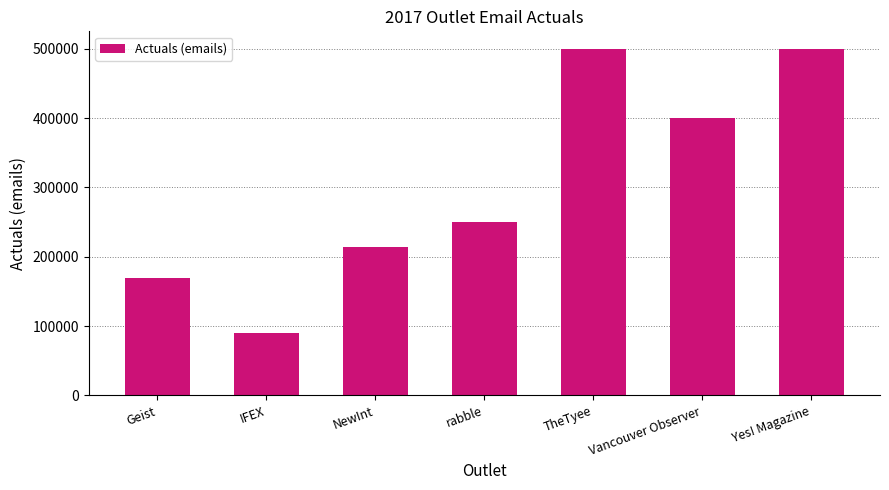

Is it true that the value at Vancouver Observer is 400000?

True